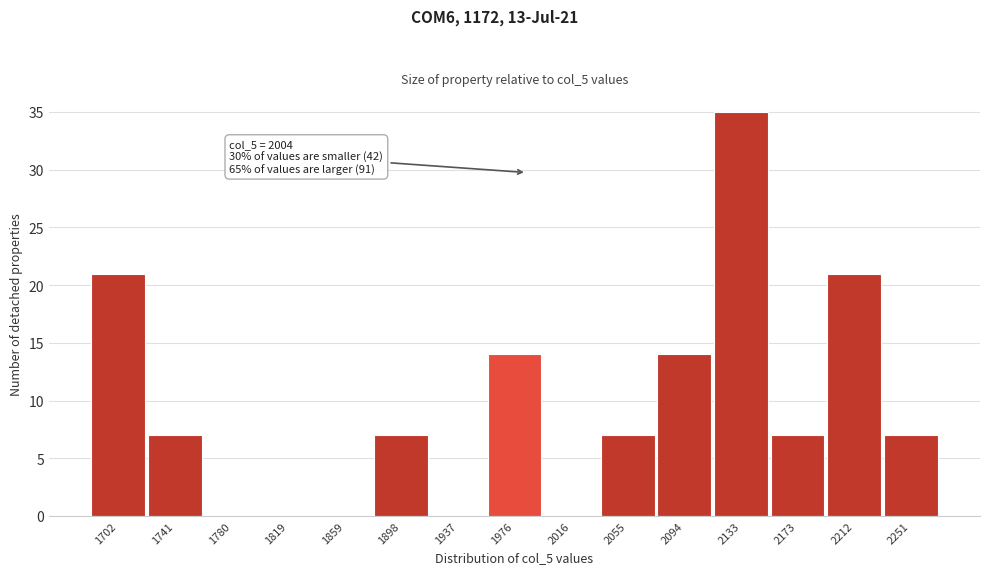

Reading right to left, list all the values displayed in this chart.

2251=7	2212=21	2173=7	2133=35	2094=14	2055=7	2016=0	1976=14	1937=0	1898=7	1859=0	1819=0	1780=0	1741=7	1702=21